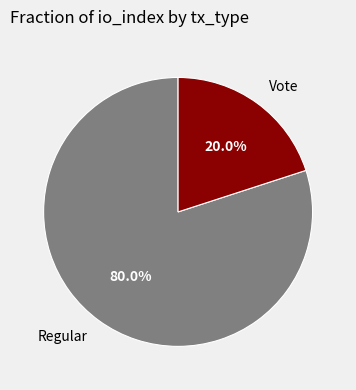

To the nearest percent, what percentage of the pie is Vote?

20%